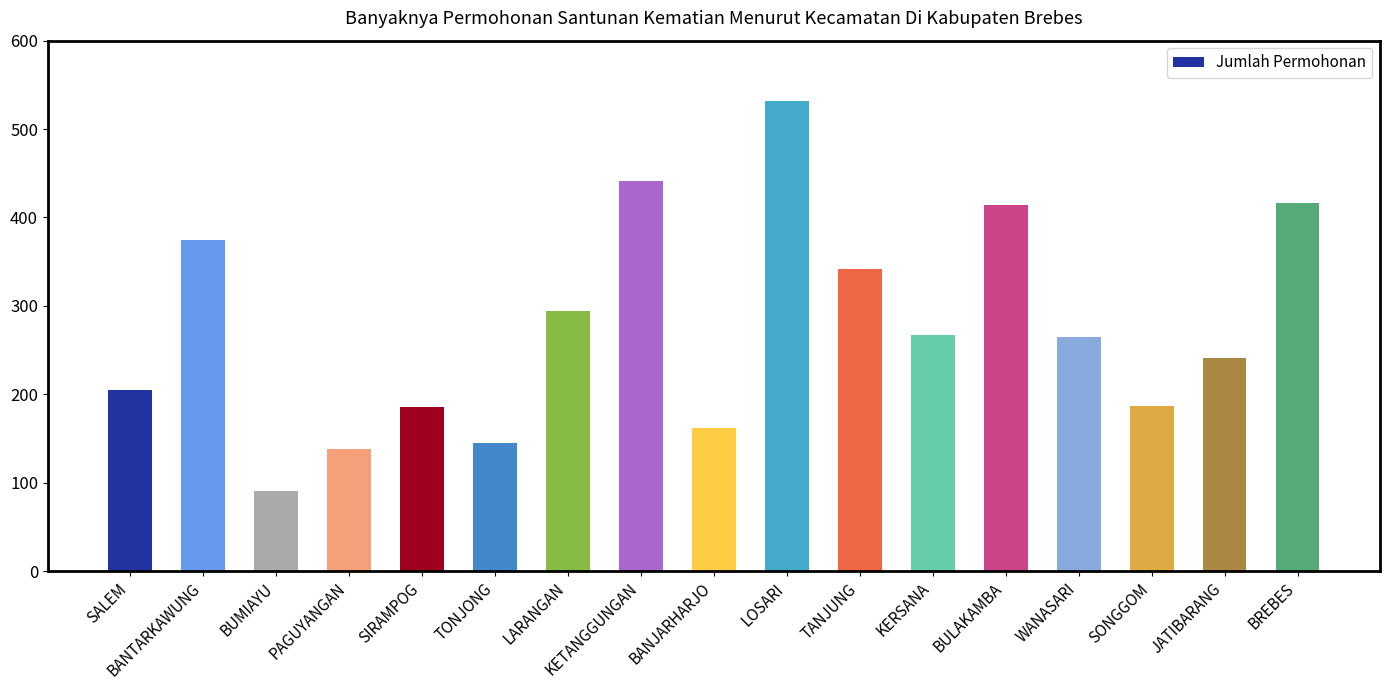

What is the maximum value shown in the chart?

532